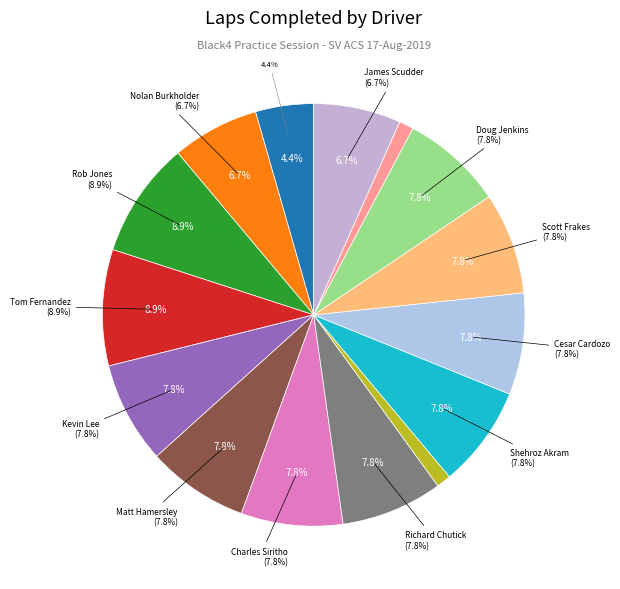

How many slices are in this pie chart?

15